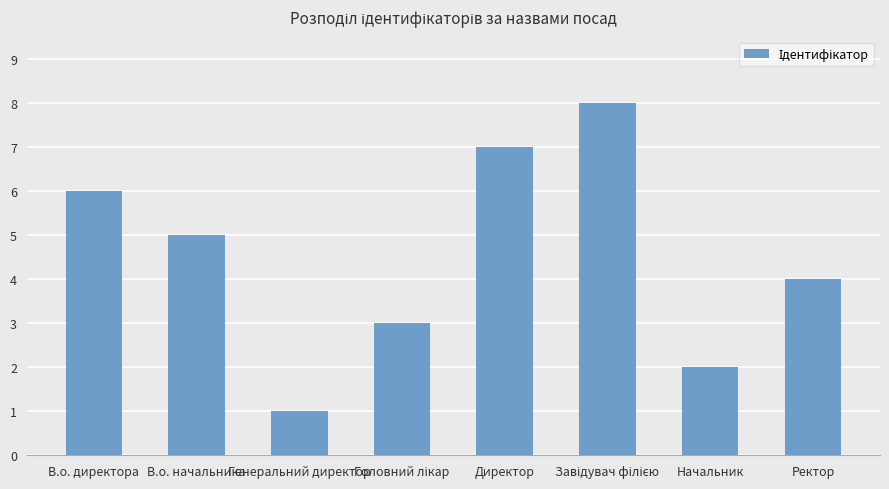

Read the value at Начальник.

2